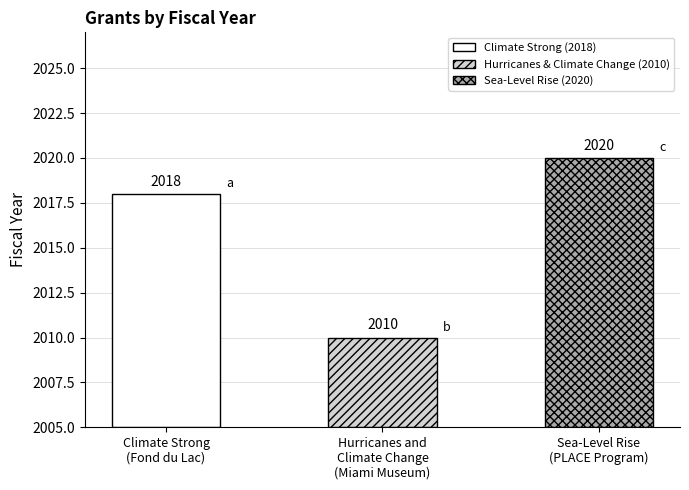

Count the values in the range 2010 to 2020.

3